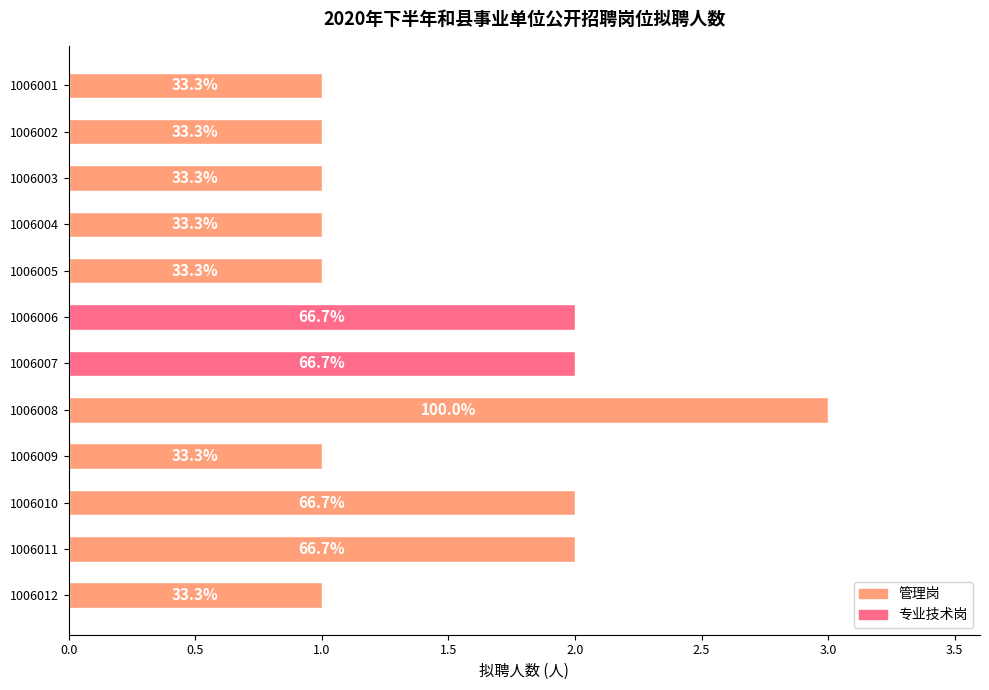

What is the sum of all values?

18